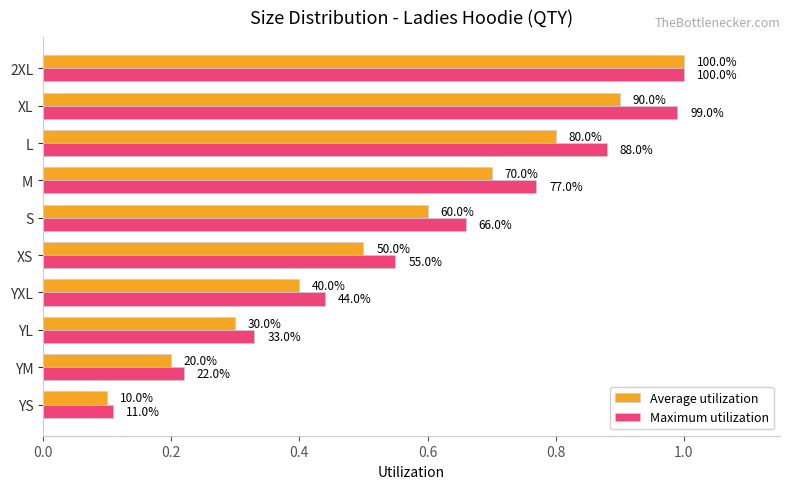

Which series has the largest range (max minus min)?

Average utilization